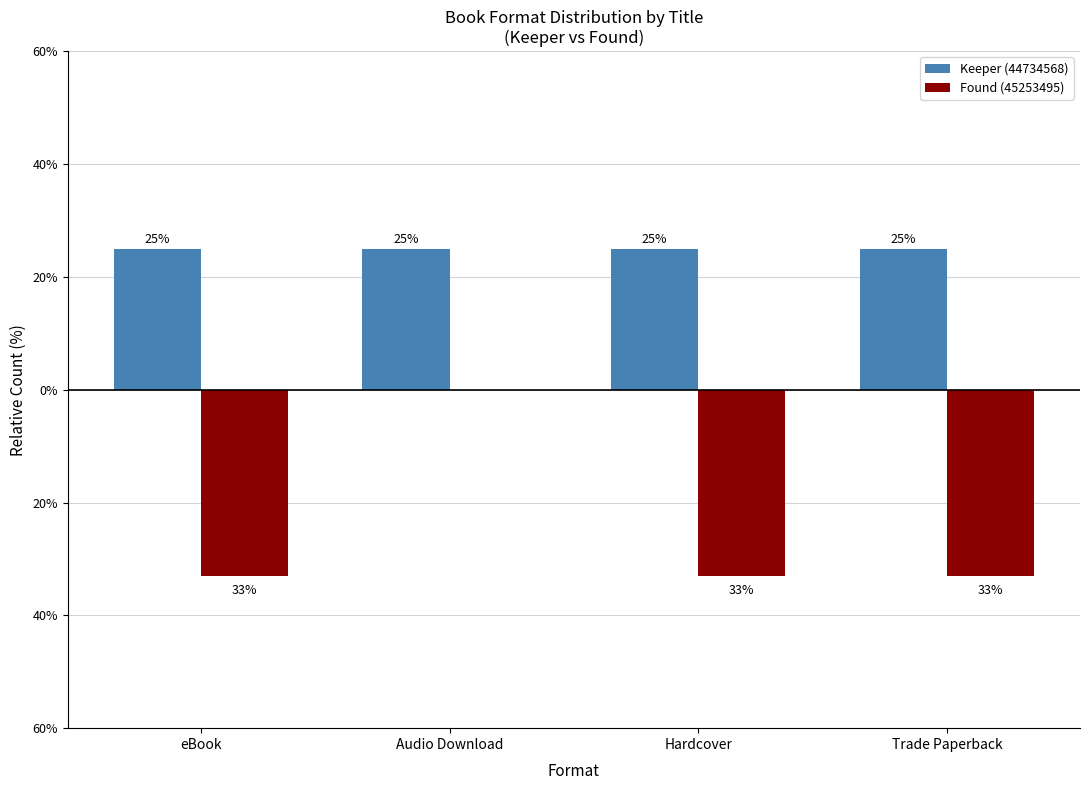

What is the difference between the maximum and minimum values in the Found (45253495) series?

33